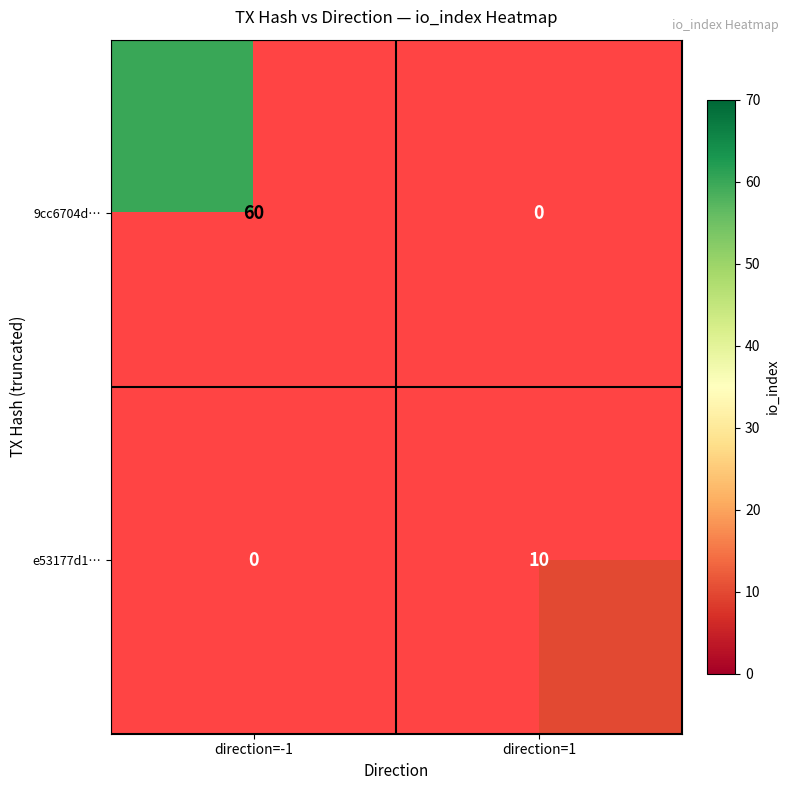

True or false: 9cc6704d… has a value of 27 at direction=-1.

False